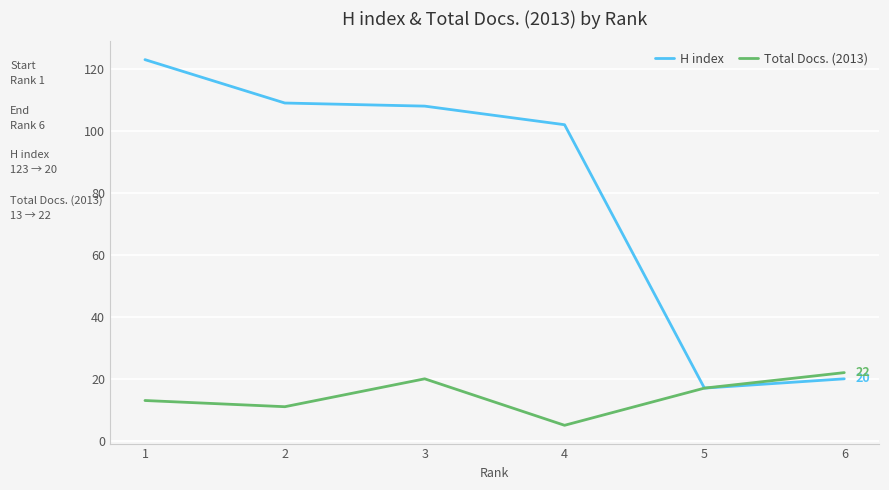

What is the total value across all series at 3?

128